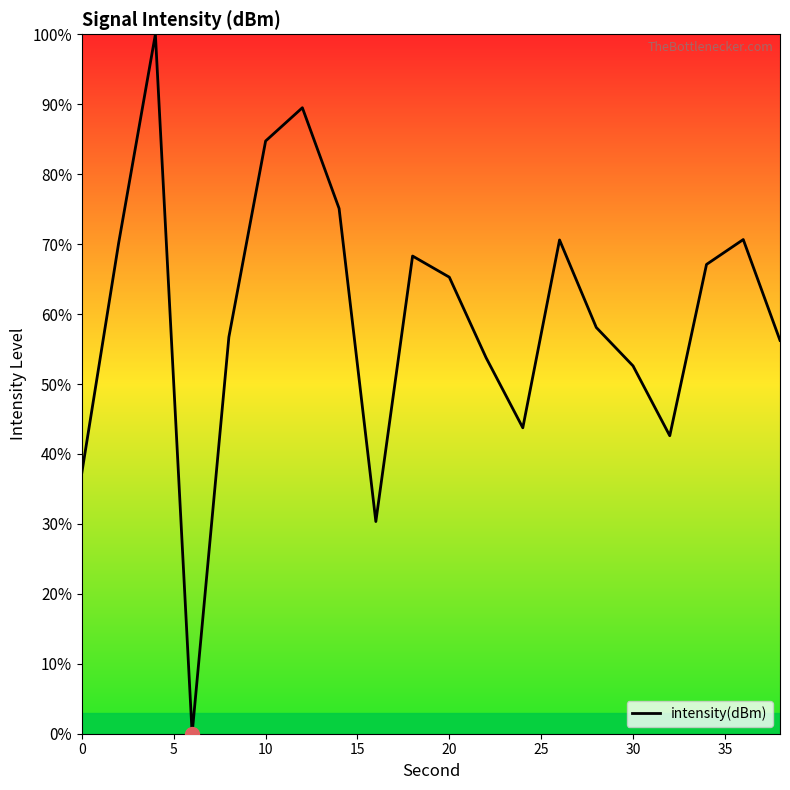

What is the difference between the maximum and minimum values?

100.0